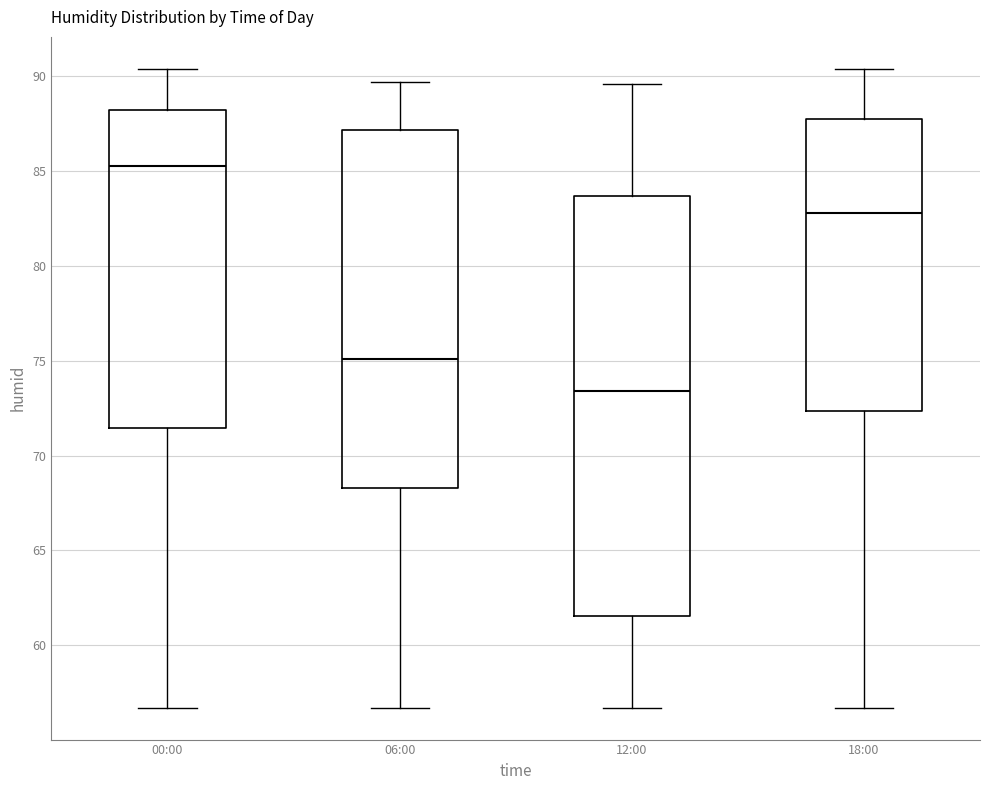

Comparing the boxes themselves (not the whiskers), which one is the tallest?

12:00